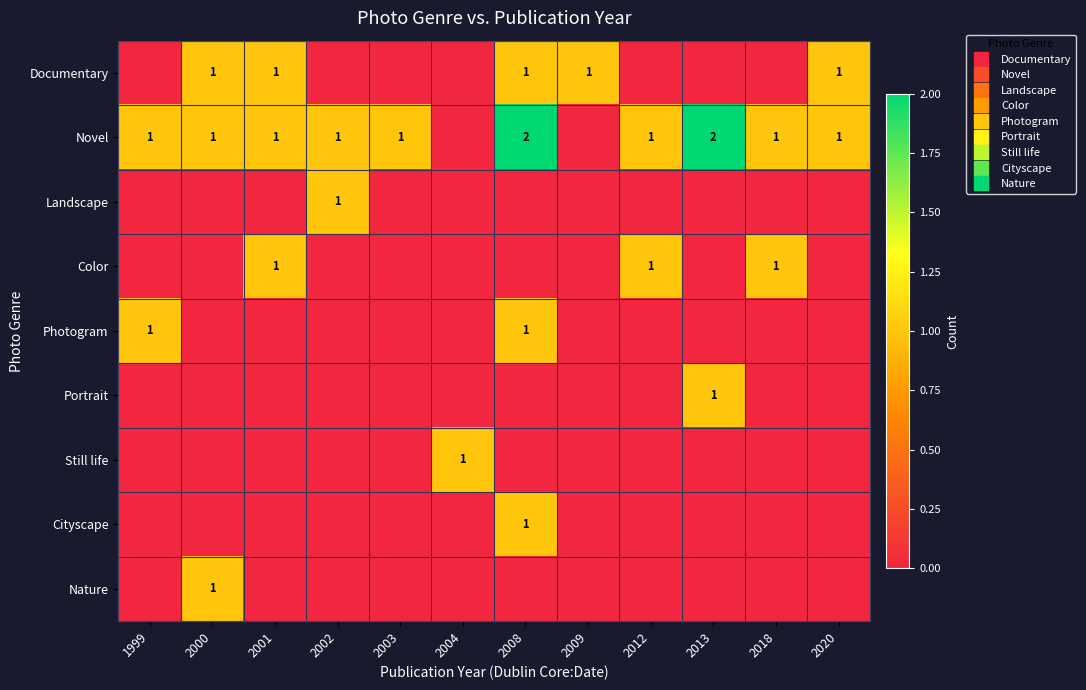

How many data points does each series have?

12